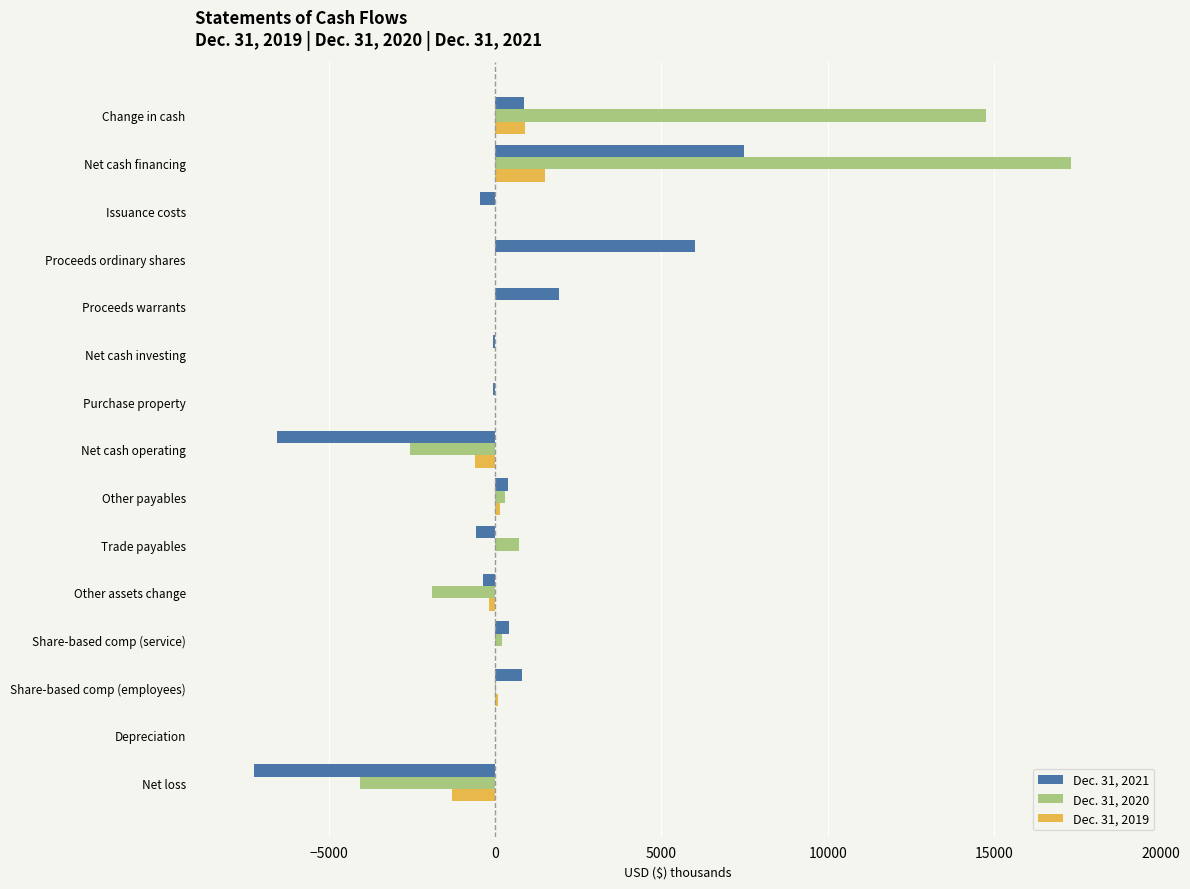

The value of Dec. 31, 2019 at Share-based comp (employees) is -398. True or false?

False